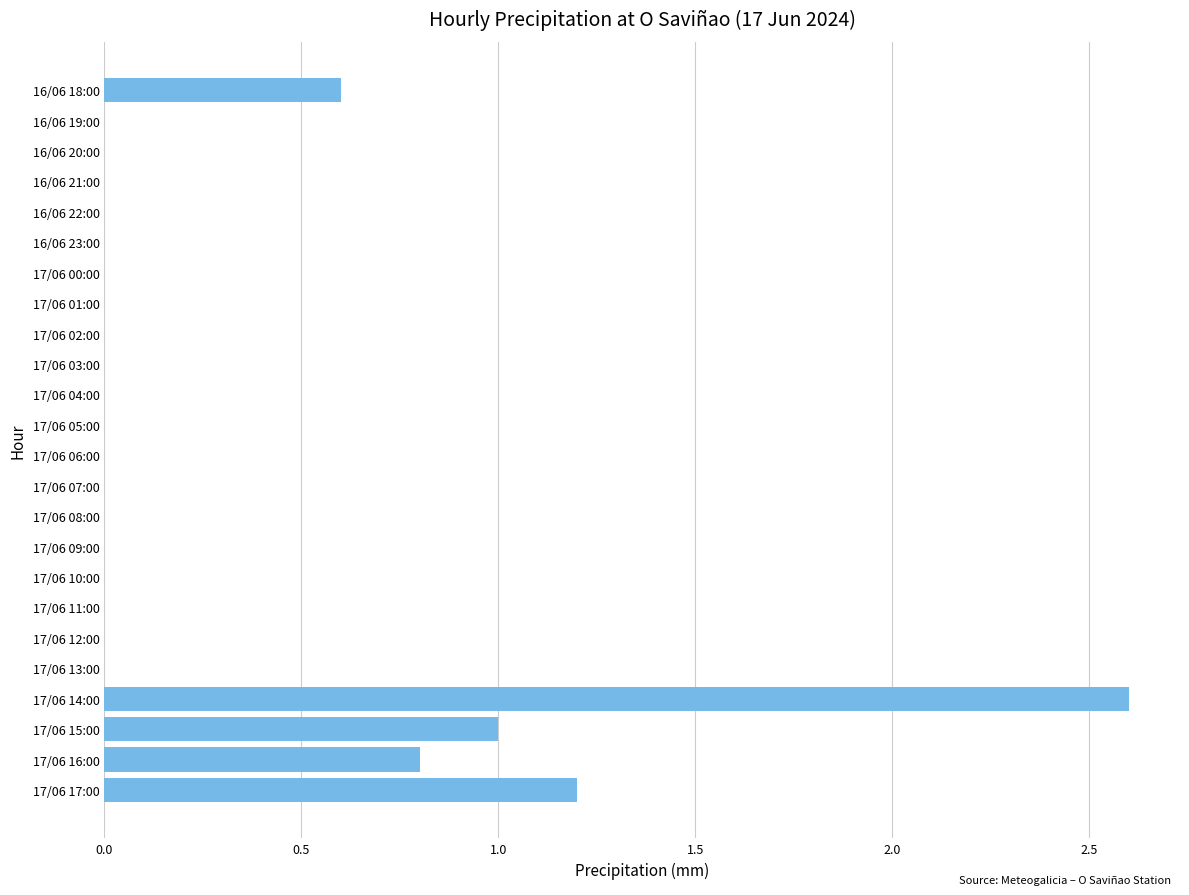

What is the change in value from 17/06 15:00 to 17/06 08:00?

-1.0